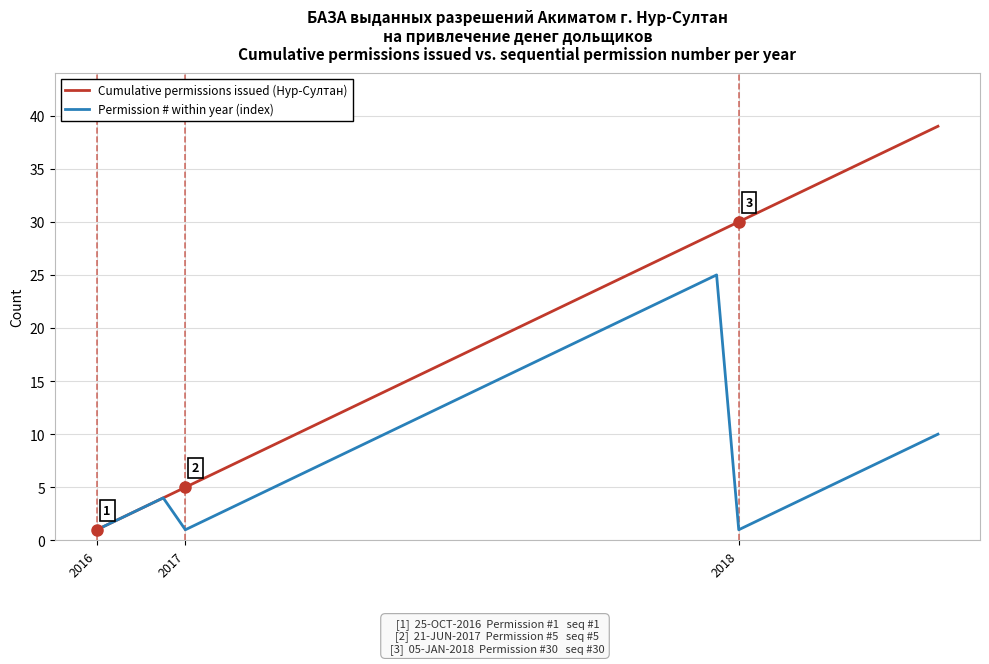

Reading left to right, transcribe all the data shown in this chart.

Cumulative permissions issued (Нур-Султан): 1	2	3	4	5	6	7	8	9	10	11	12	13	14	15	16	17	18	19	20	21	22	23	24	25	26	27	28	29	30	31	32	33	34	35	36	37	38	39
Permission # within year (index): 1	2	3	4	1	2	3	4	5	6	7	8	9	10	11	12	13	14	15	16	17	18	19	20	21	22	23	24	25	1	2	3	4	5	6	7	8	9	10